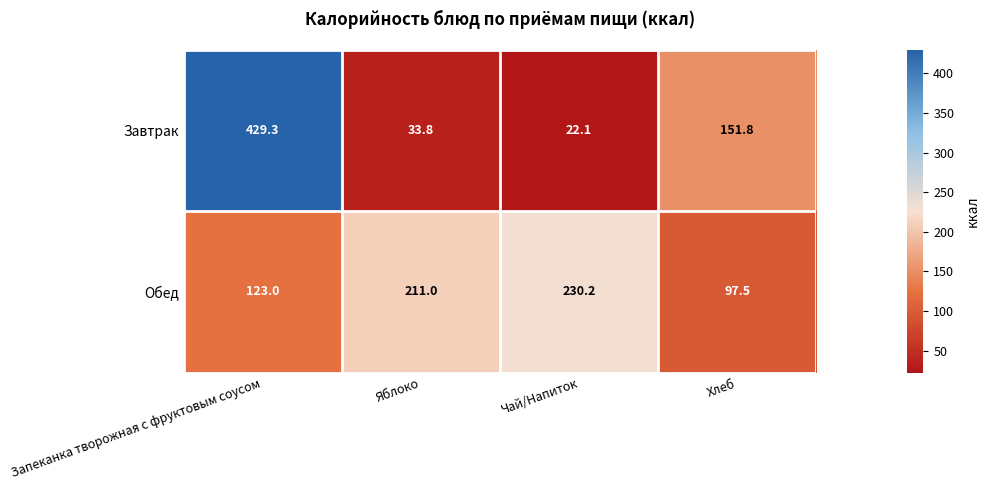

Reading right to left, extract all data points from this chart.

Завтрак: Хлеб=151.8	Чай/Напиток=22.1	Яблоко=33.8	Запеканка творожная с фруктовым соусом=429.3
Обед: Хлеб=97.5	Чай/Напиток=230.2	Яблоко=211.0	Запеканка творожная с фруктовым соусом=123.0